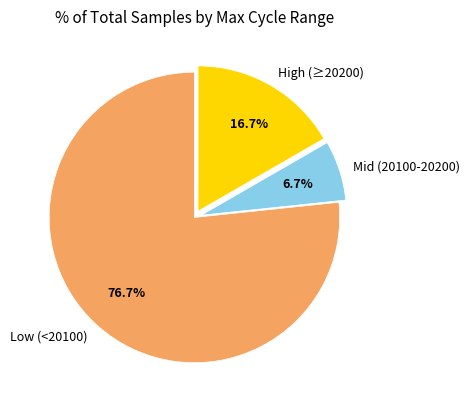

Is there a majority slice in this chart?

Yes